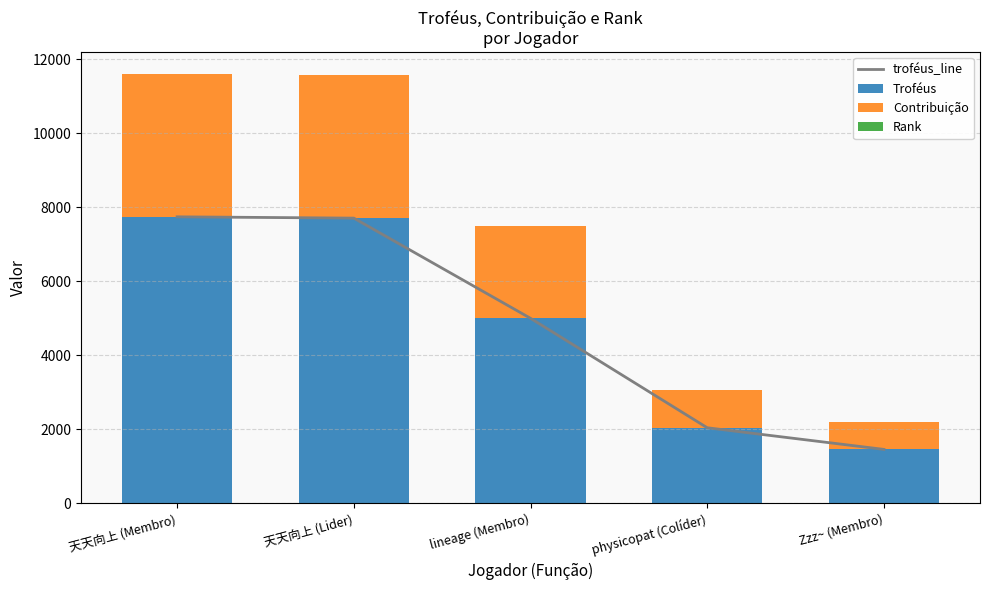

At which label is Troféus closest to 4601?

lineage (Membro)